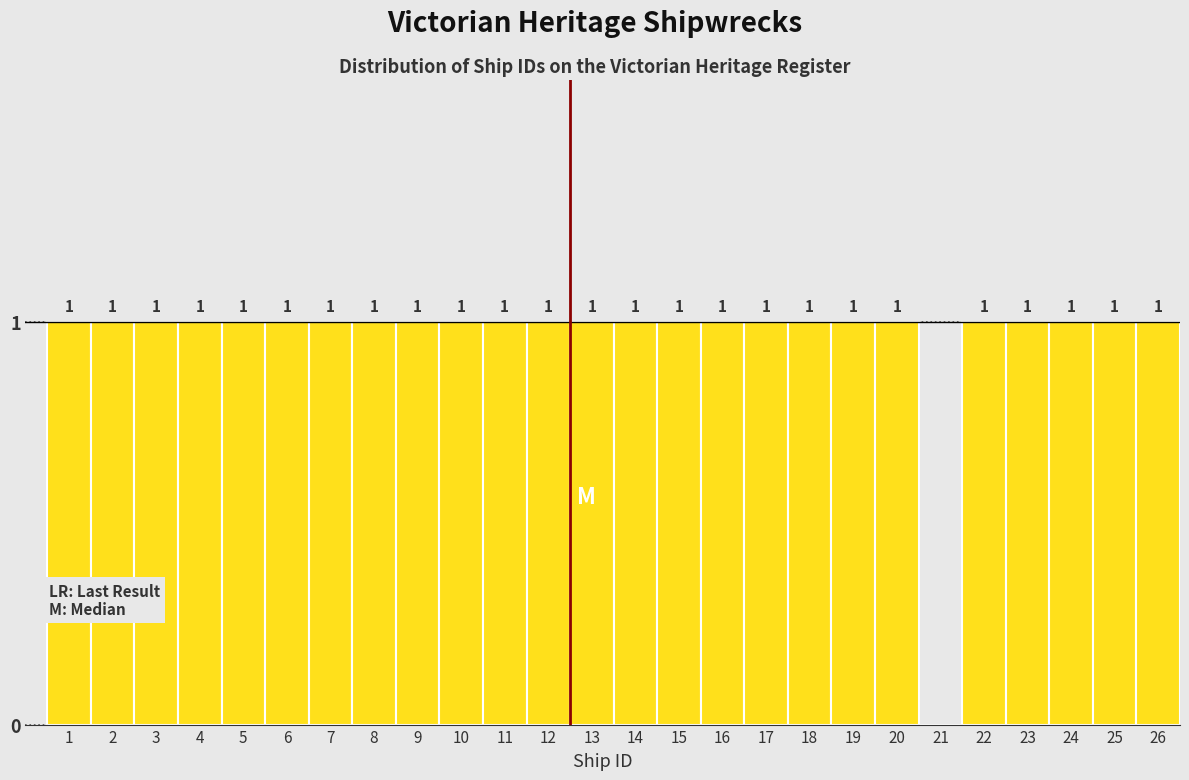

Reading left to right, transcribe all the data shown in this chart.

1=1	2=1	3=1	4=1	5=1	6=1	7=1	8=1	9=1	10=1	11=1	12=1	13=1	14=1	15=1	16=1	17=1	18=1	19=1	20=1	21=0	22=1	23=1	24=1	25=1	26=1